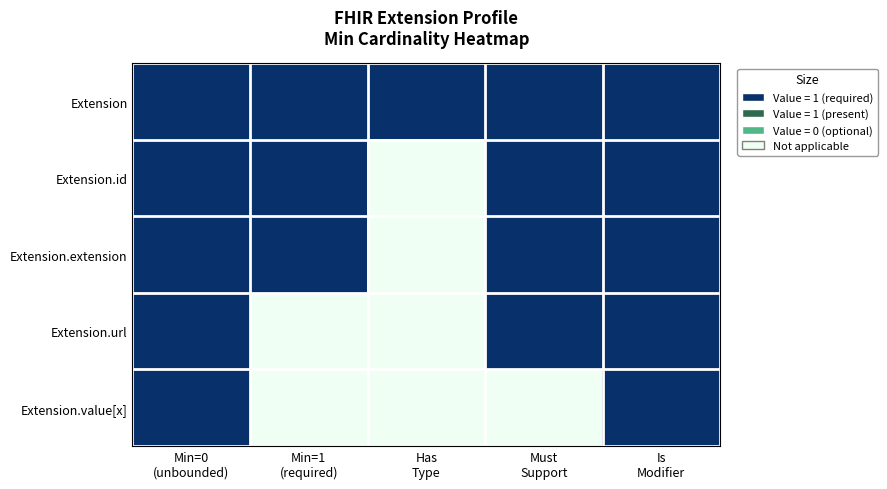

What is the difference between the highest and lowest values at Must
Support?

1